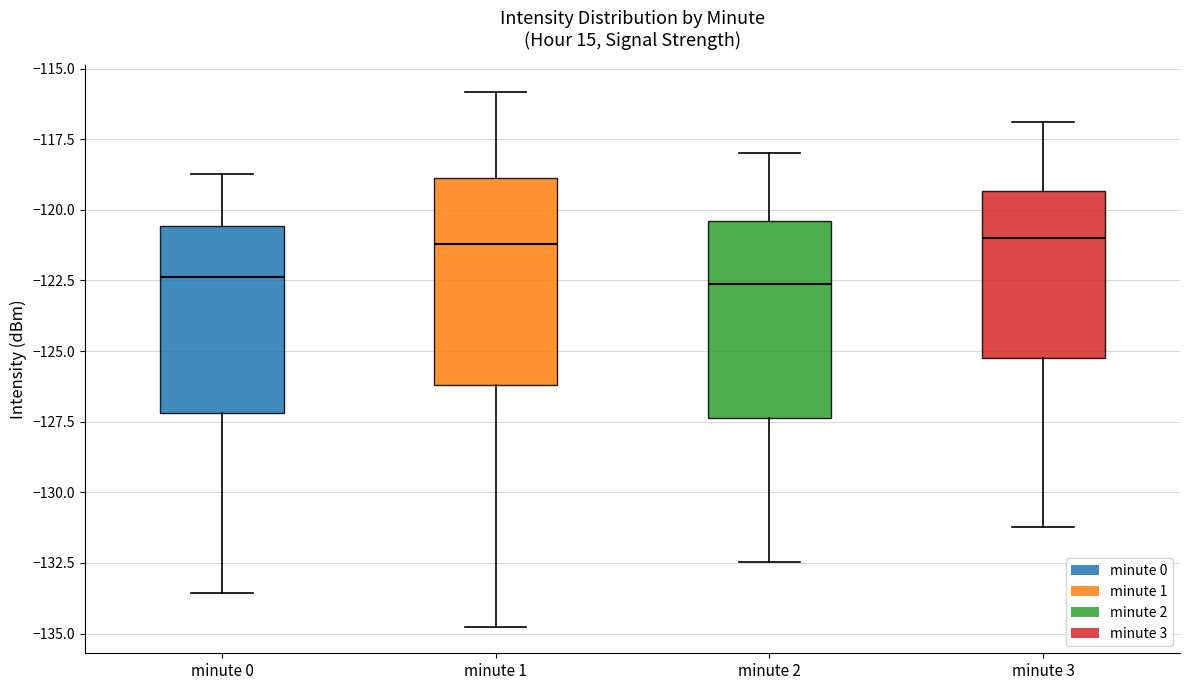

Reading left to right, read every box against the y-axis: the position of its median line, the range the box covers, and the ends of its whiskers. The values are not printed on the chart, so give them approximately, as read against the axis.

minute 0: median -122.5, box -127.0 to -120.5, whiskers -133.5 to -118.5
minute 1: median -121.0, box -126.0 to -119.0, whiskers -135.0 to -116.0
minute 2: median -122.5, box -127.5 to -120.5, whiskers -132.5 to -118.0
minute 3: median -121.0, box -125.0 to -119.5, whiskers -131.0 to -117.0